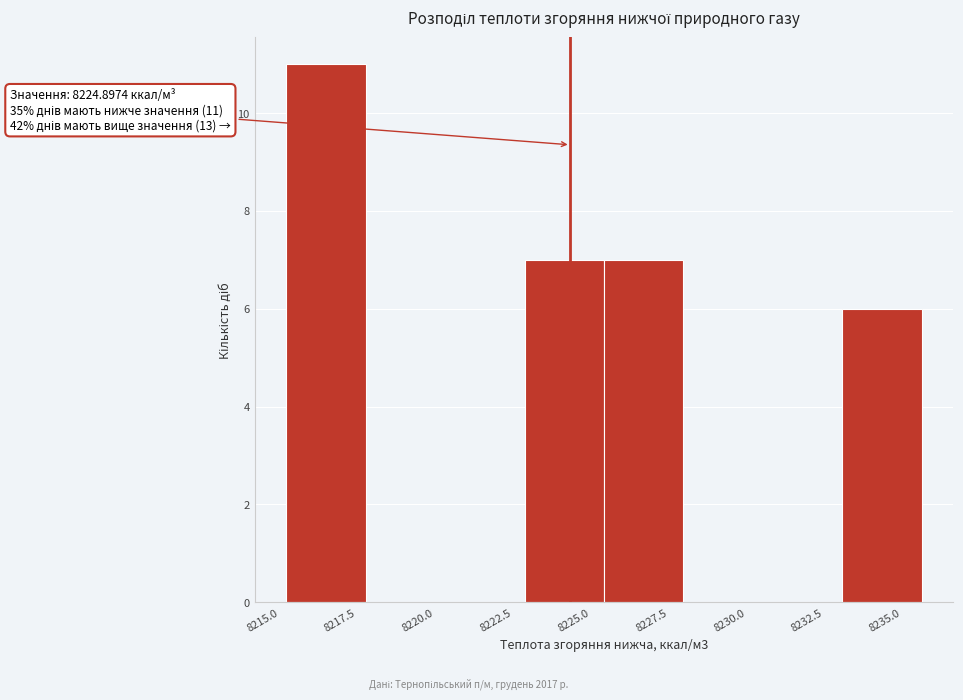

Which range on the x-axis has the tallest bar?

8216.0 to 8218.5